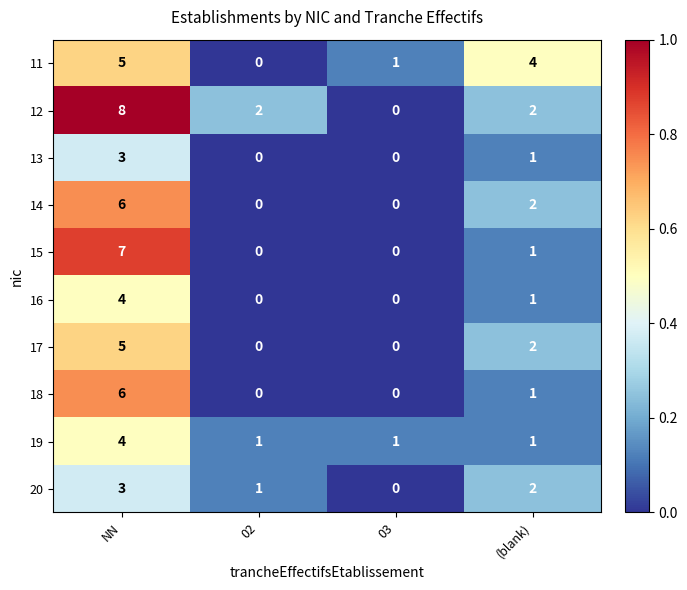

Which category has the highest value in the 13 series?

NN